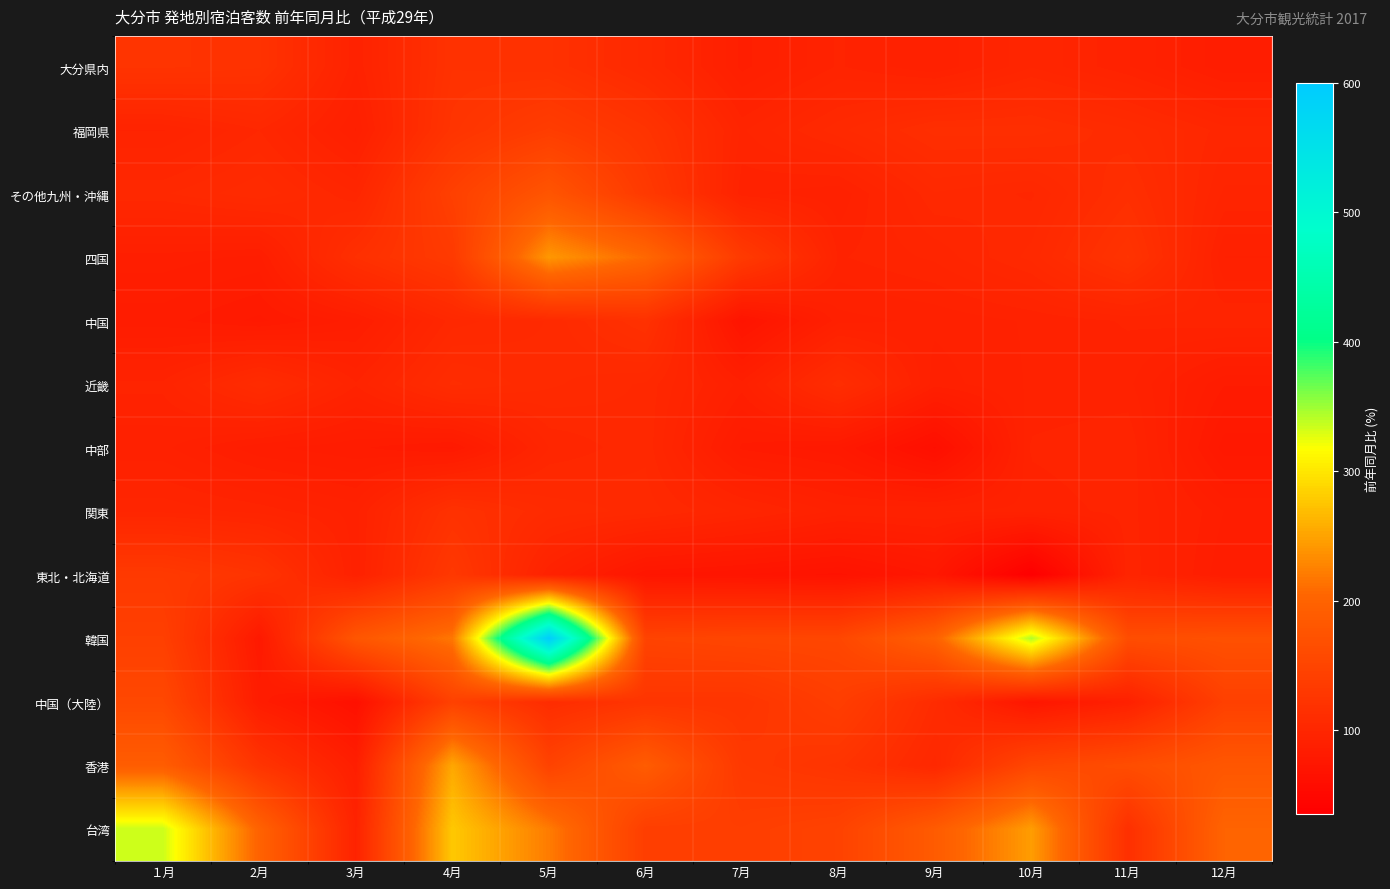

What is the spread (max minus min) of values at 10月?

308.6